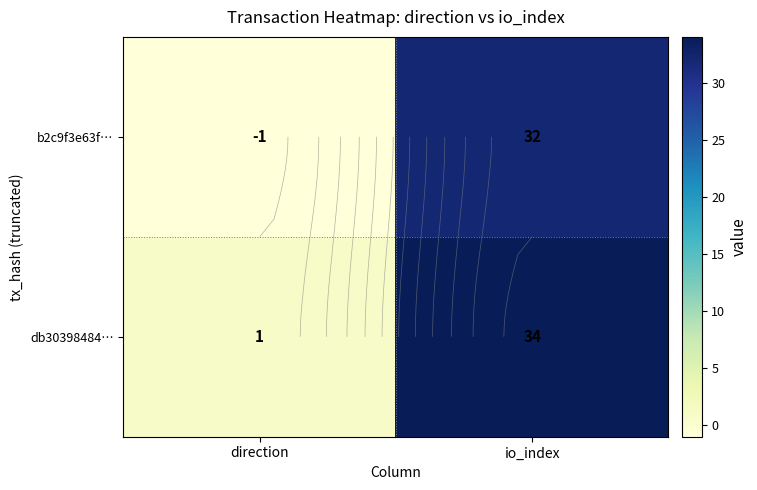

Between io_index and direction, which is larger?

io_index